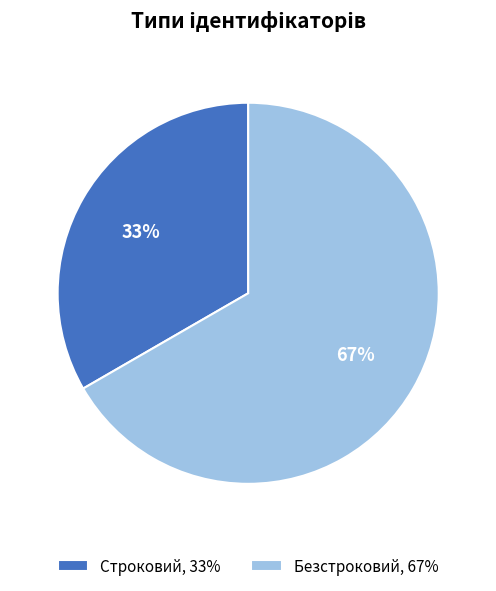

Which slice is the smallest?

Строковий